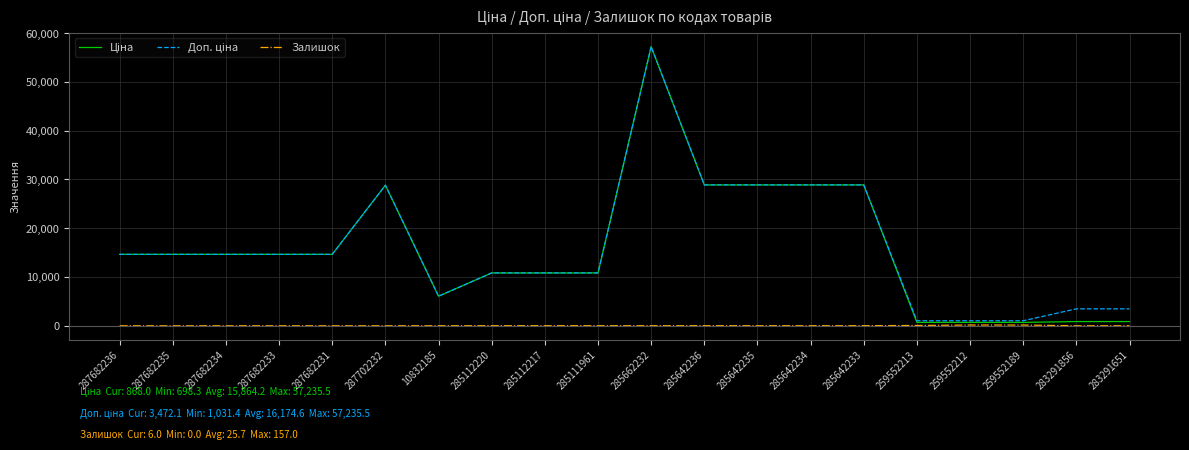

Does the chart display data point markers on the line(s)?

No